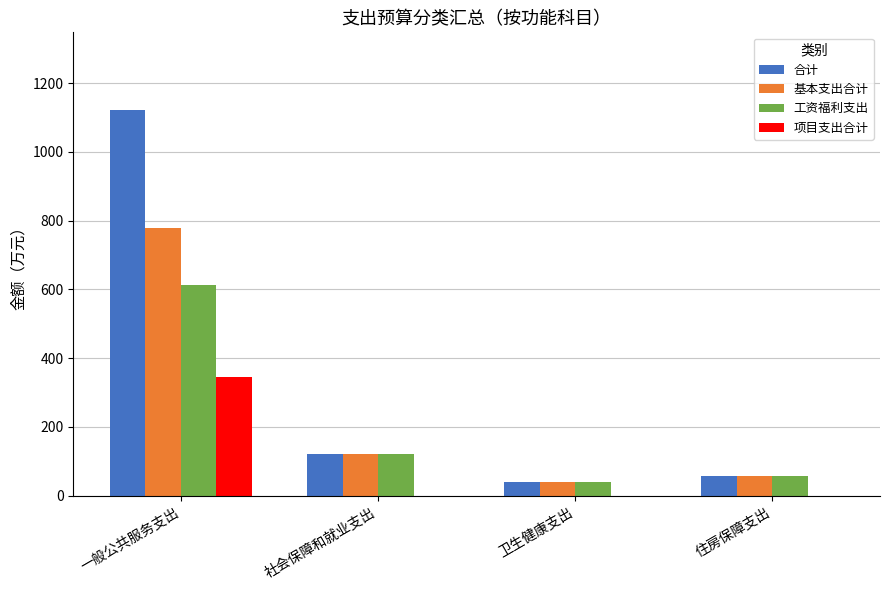

What is the difference between the 合计 values at 卫生健康支出 and 社会保障和就业支出?

79.7